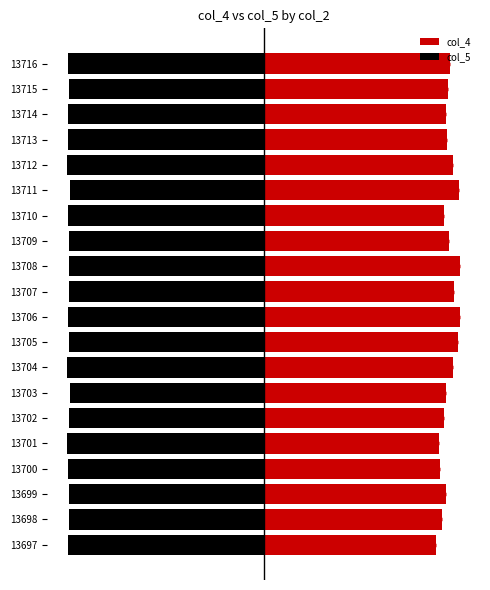

Is it true that col_5 equals -1.4 at 13708?

False